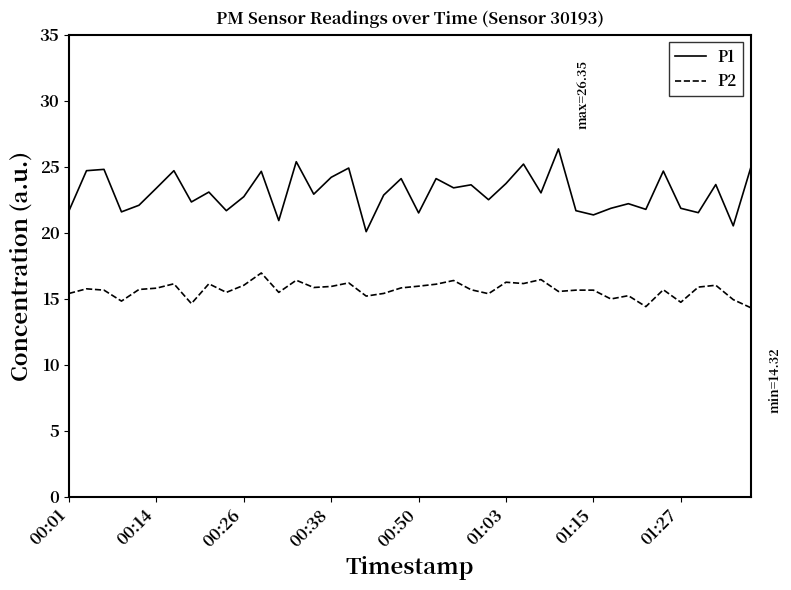

What is the smallest value displayed?

14.3